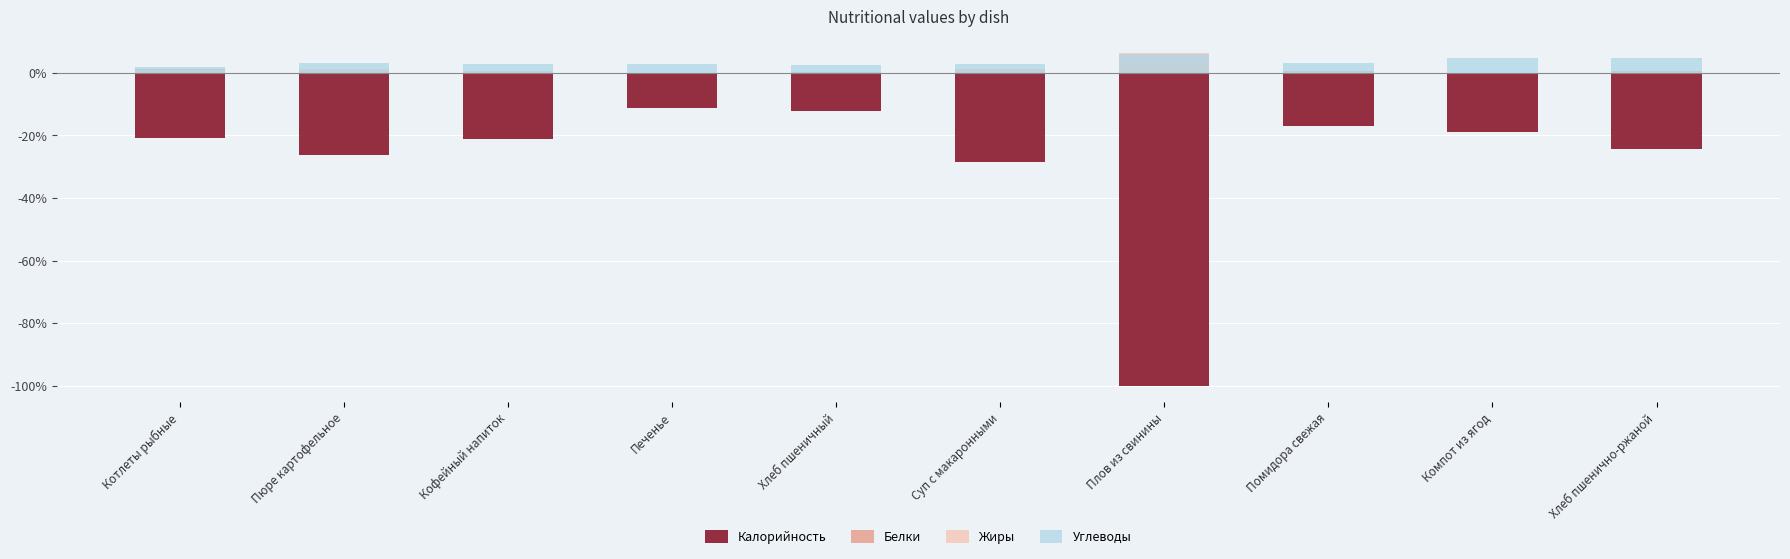

What is the highest value of the Углеводы series?

6.1